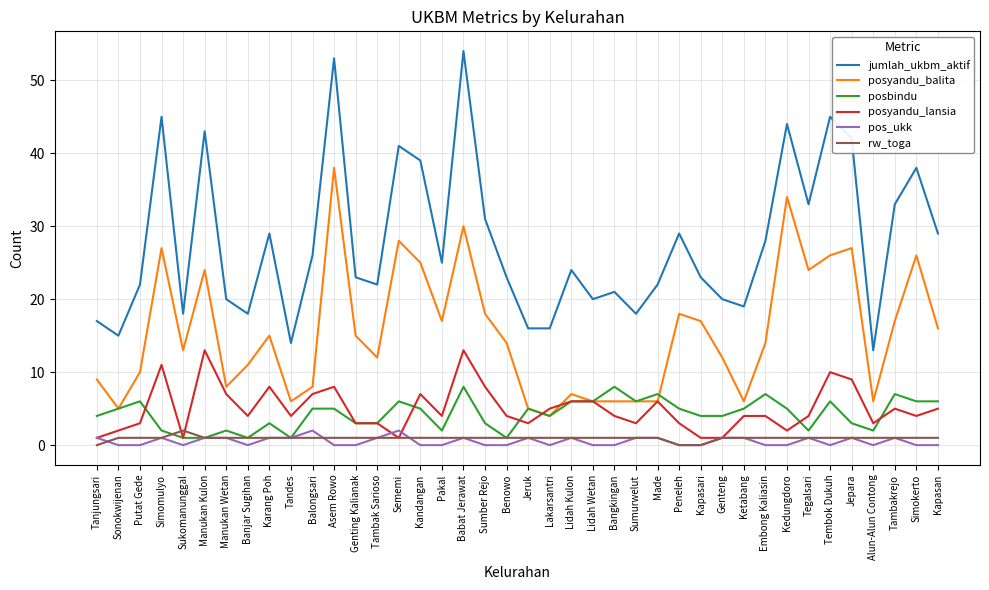

At which label does jumlah_ukbm_aktif first exceed 24?

Simomulyo